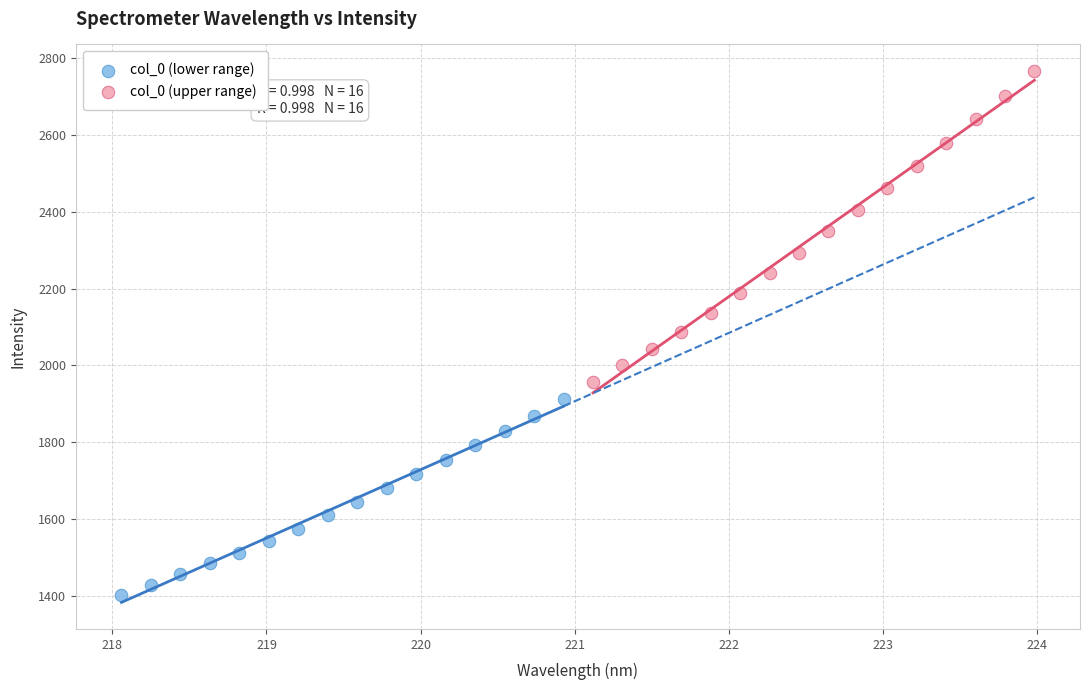

Which series has the widest spread of Y values?

col_0 (upper range)